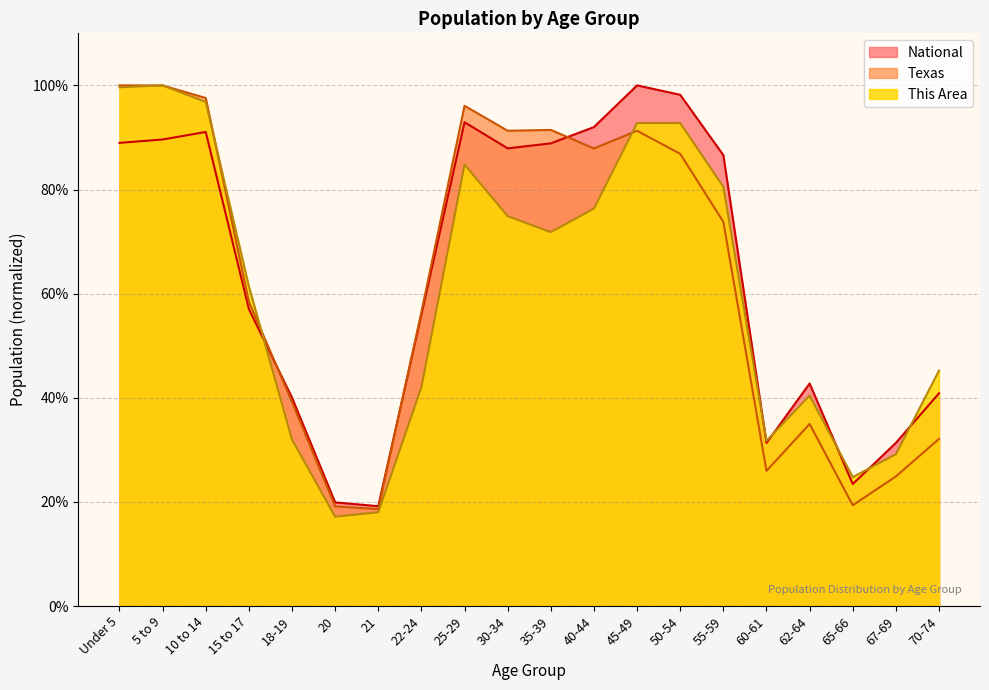

What is the sum of all National values?

12.8